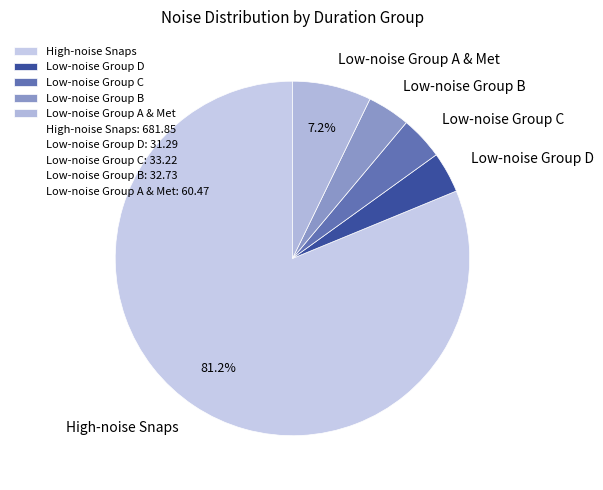

What percentage is NOT represented by High-noise Snaps?

18.8%